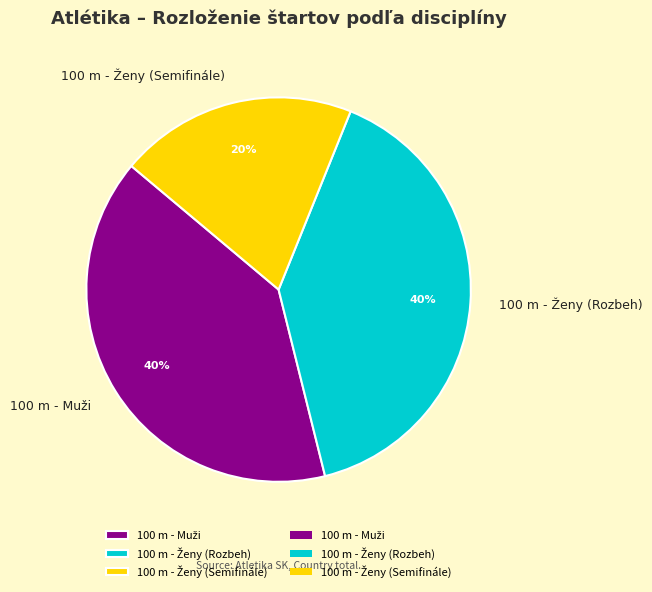

To the nearest percent, what is the difference between the largest and smallest slice percentages?

20%